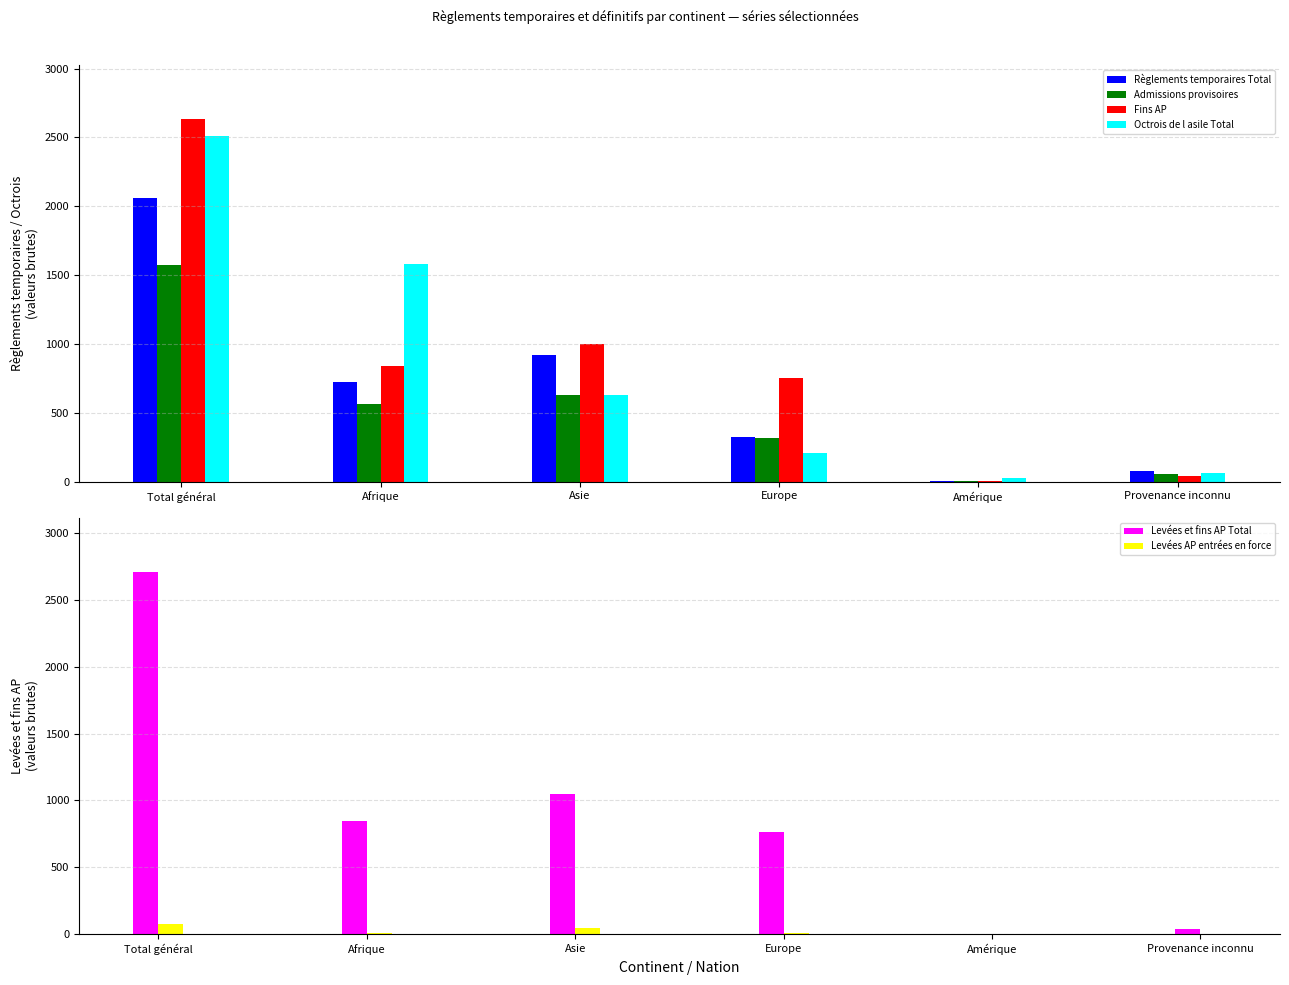

How many values in the Levées et fins AP Total series are below 847?

3